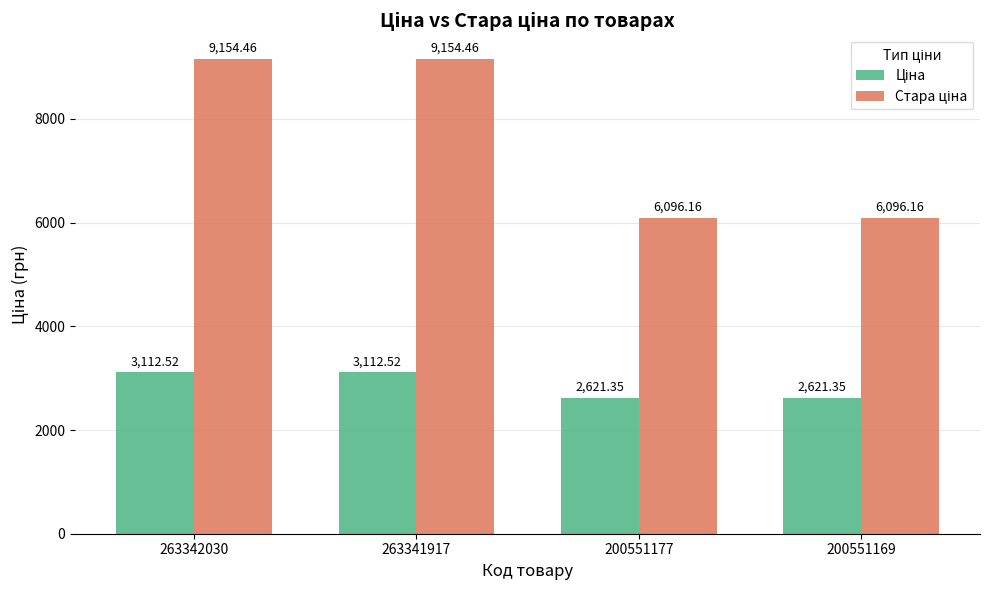

What is the difference between the highest and lowest values at 263341917?

6041.9